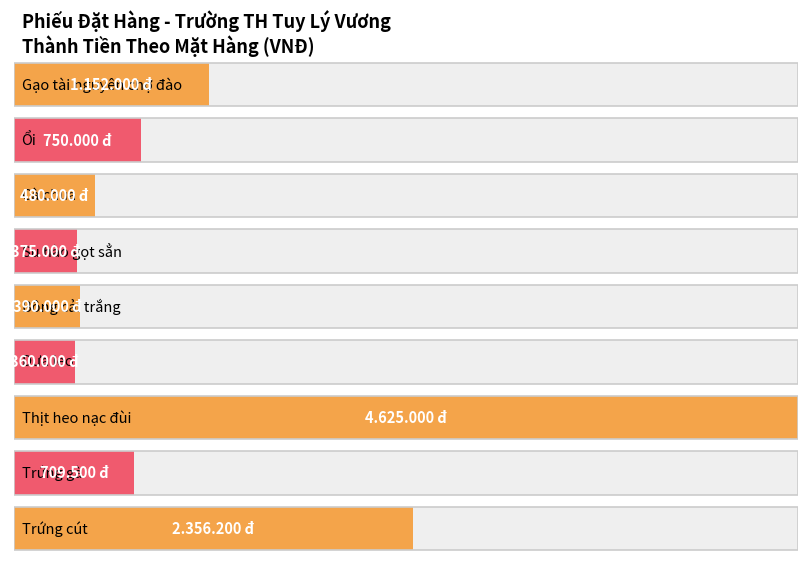

What is the maximum value shown in the chart?

4625000.0